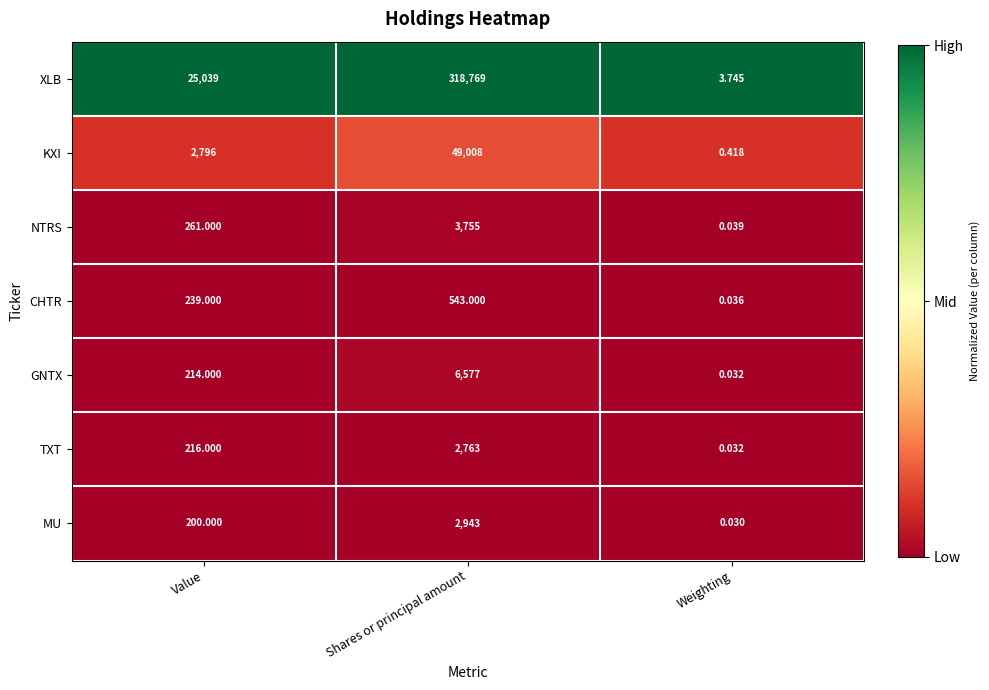

Where is TXT nearest to the value 1381?

Value